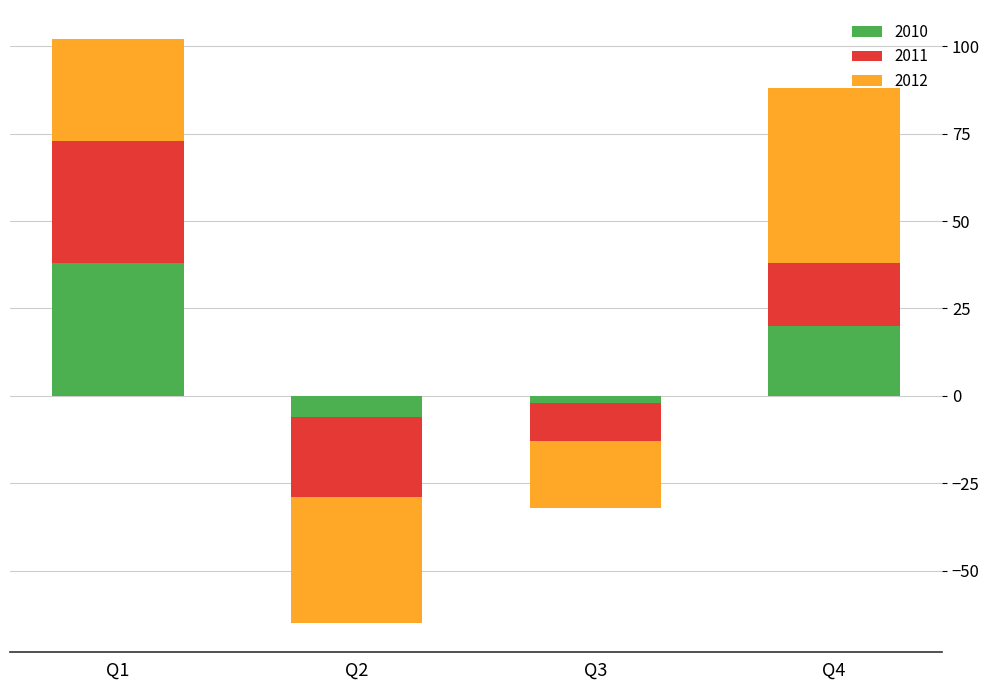

How many positive values does the 2012 series have?

2